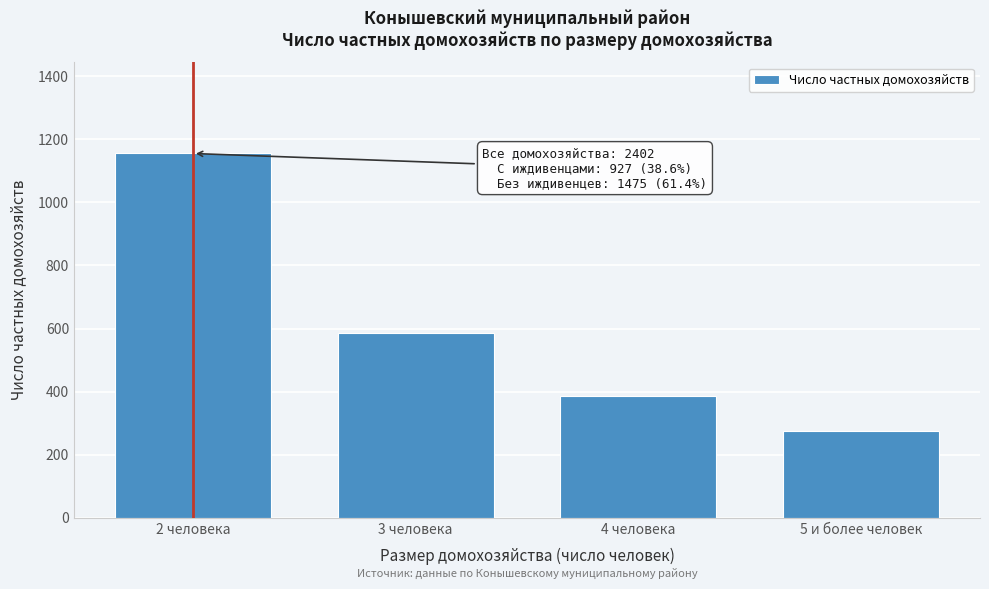

Reading left to right, extract all data points from this chart.

1155	586	387	274